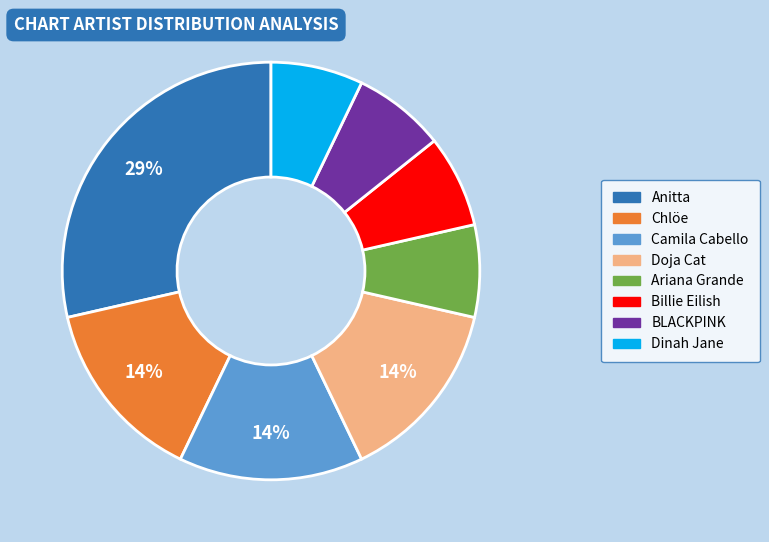

Combined, do Chlöe and Doja Cat account for over 50%?

No